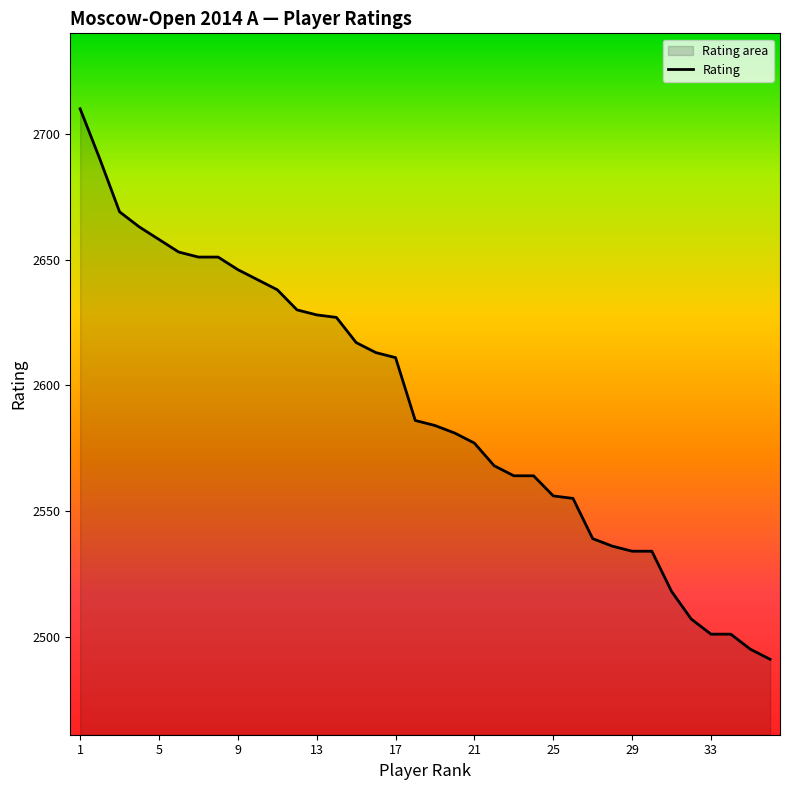

What is the sum of the values at 29 and 17?

5145